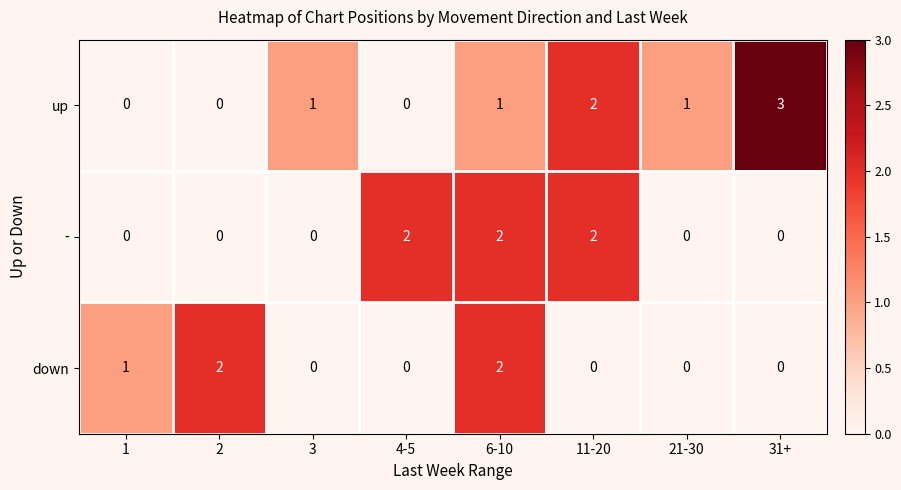

Reading left to right, list all the values displayed in this chart.

up: 0	0	1	0	1	2	1	3
-: 0	0	0	2	2	2	0	0
down: 1	2	0	0	2	0	0	0